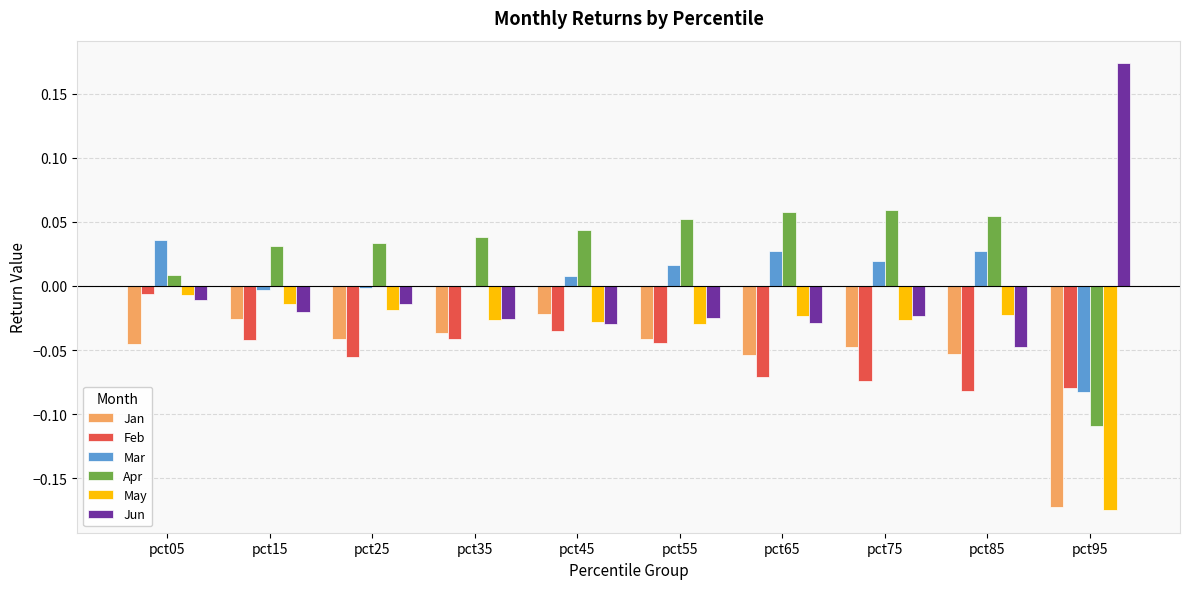

Which series has the largest total across all categories?

Apr